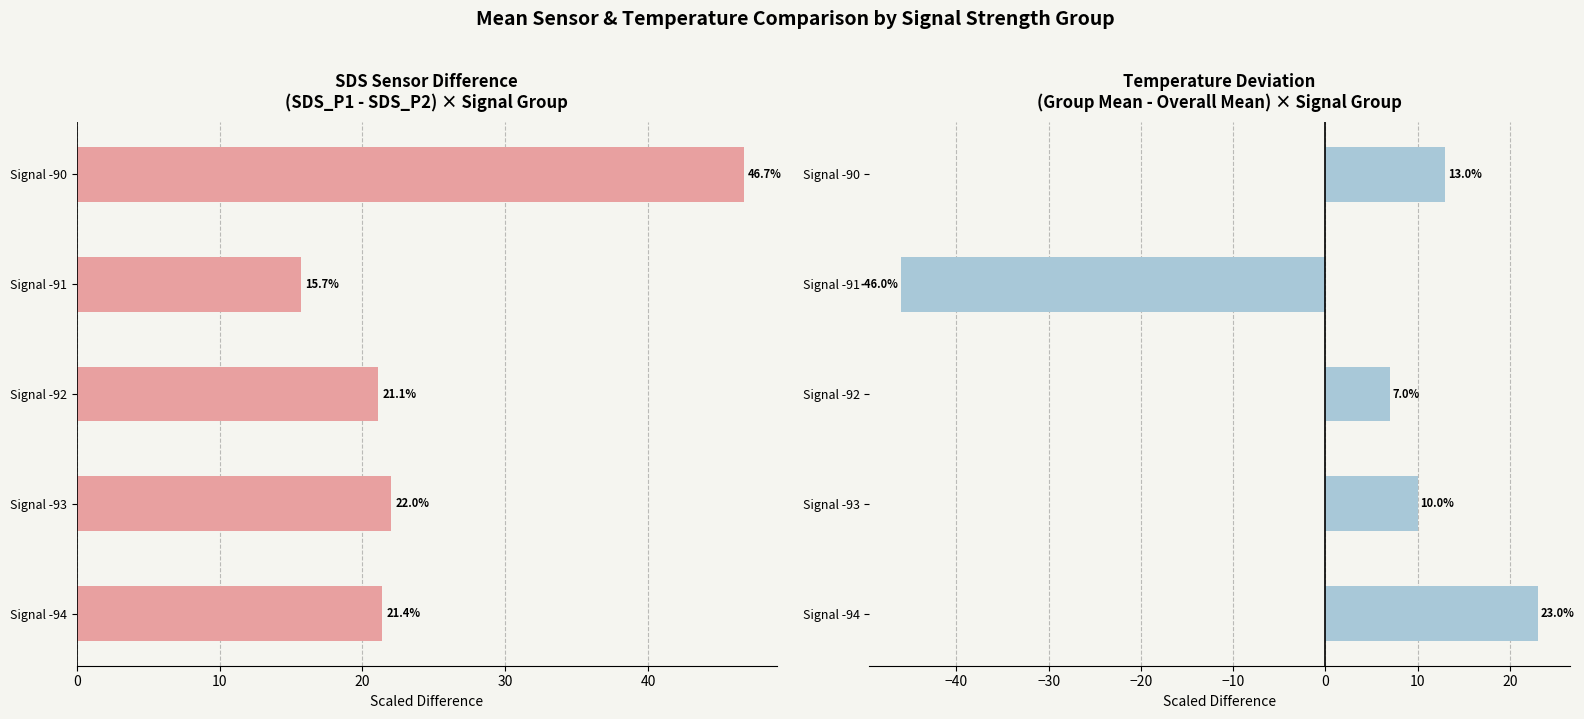

What is the difference between the second highest and minimum values in the SDS_P1 - SDS_P2 (scaled) series?

6.3